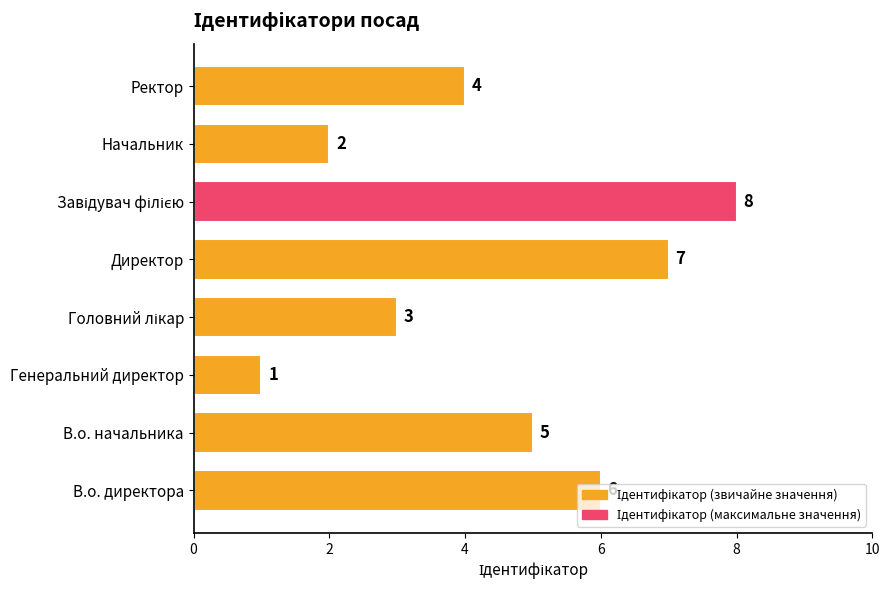

Count the values in the range 3 to 7.

5